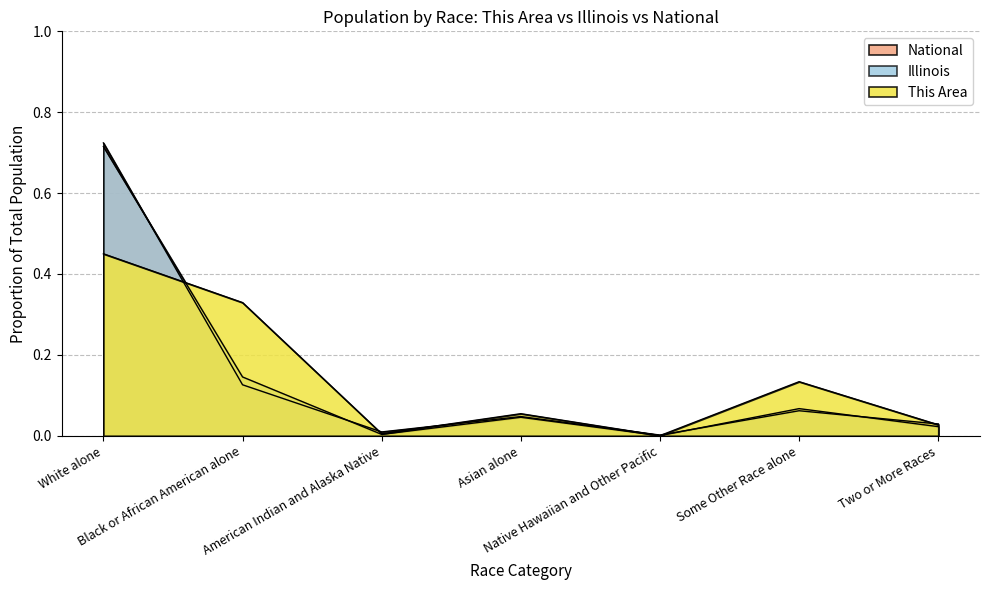

At which label does This Area reach its peak?

White alone